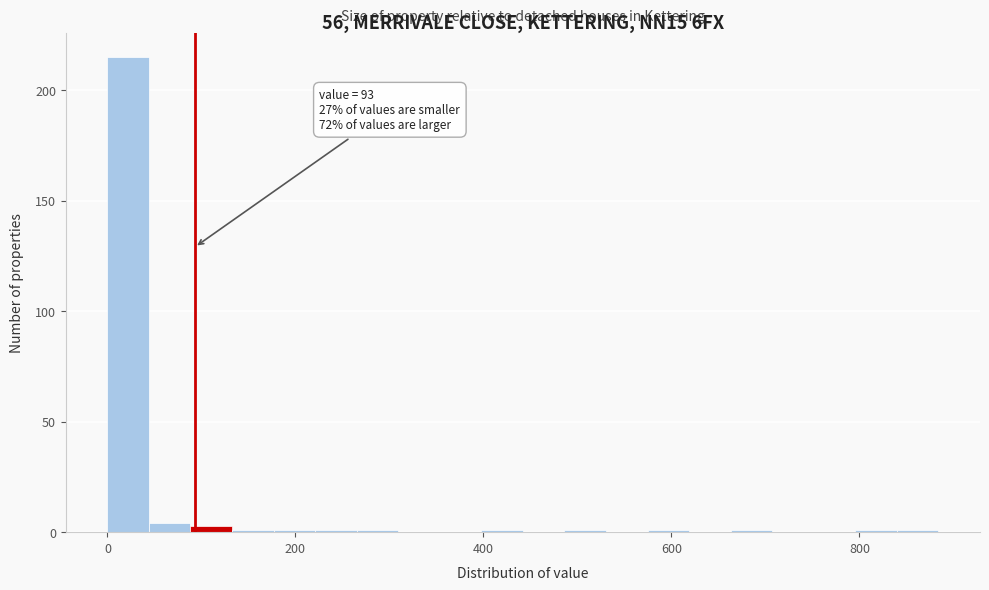

Around what value on the x-axis is the tallest bar? Give the approximate position of its centre, as read against the axis.

20